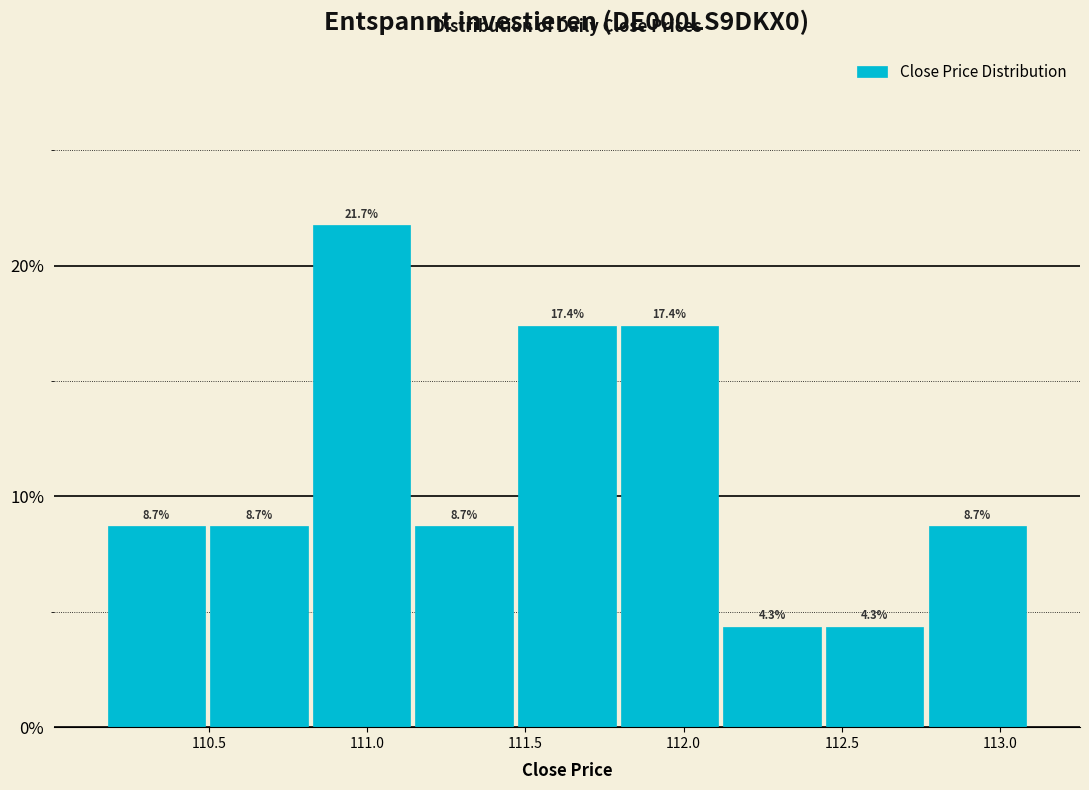

Reading left to right, list every bar in this chart as the range it spans on the x-axis followed by its height. The bar edges are not printed on the chart, so give them approximately, as read against the axis.

110.15 to 110.50: 8.7
110.50 to 110.80: 8.7
110.80 to 111.15: 21.7
111.15 to 111.45: 8.7
111.45 to 111.80: 17.4
111.80 to 112.10: 17.4
112.10 to 112.45: 4.3
112.45 to 112.75: 4.3
112.75 to 113.10: 8.7